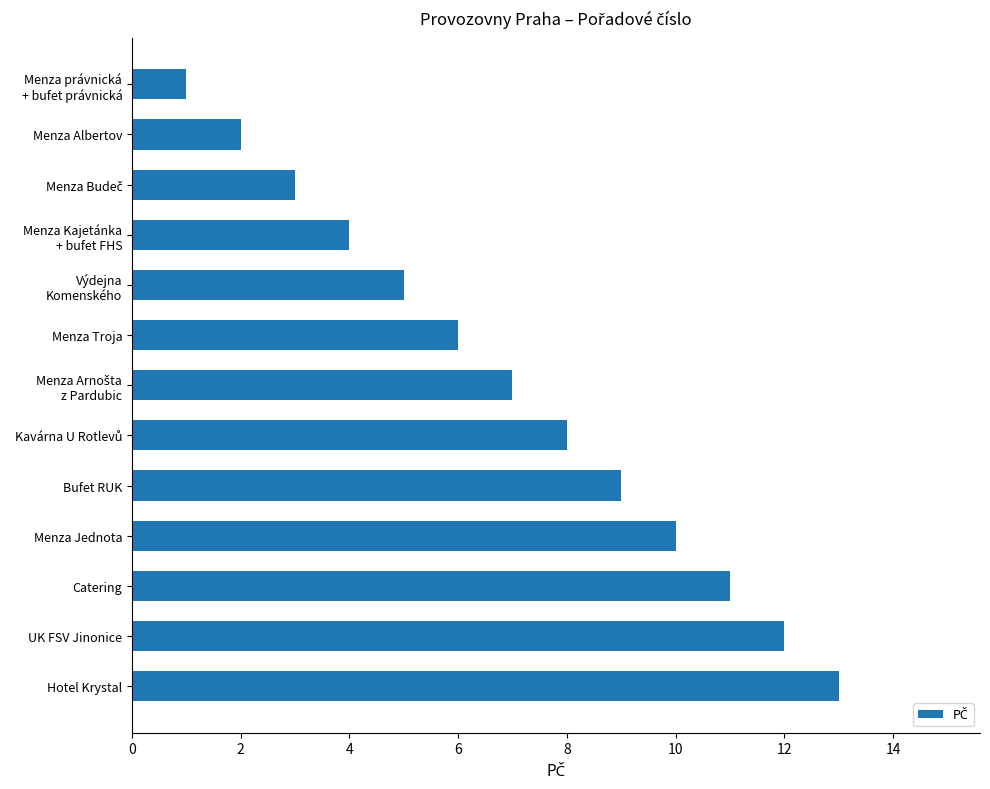

True or false: the data shows 3 at UK FSV Jinonice.

False